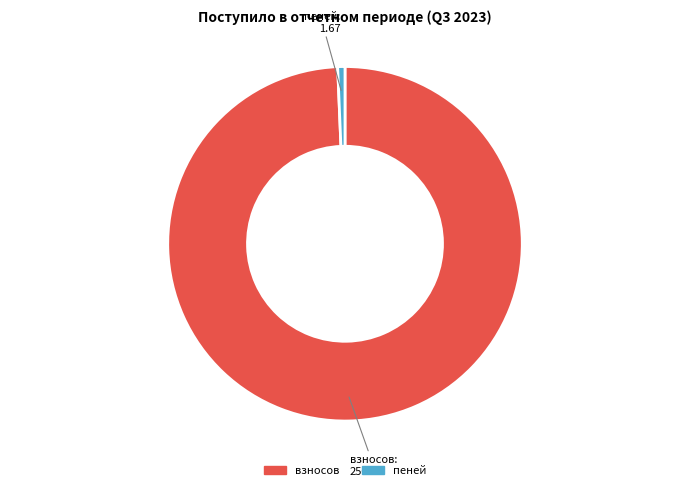

Is there a majority slice in this chart?

Yes